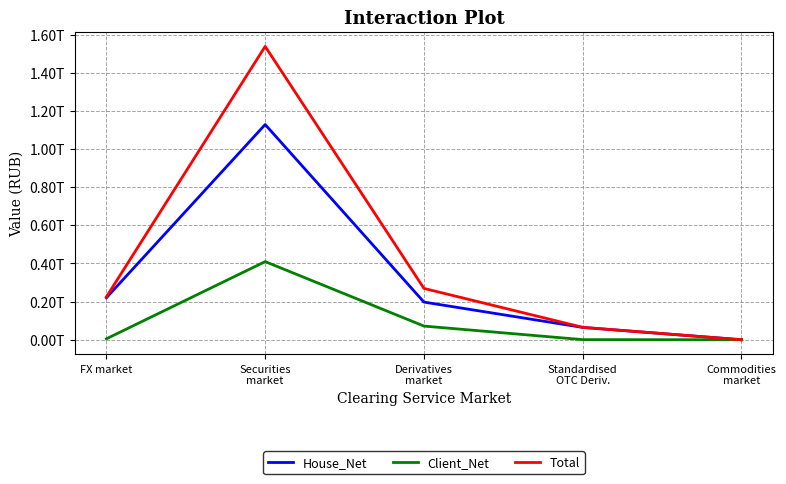

At which category is the sum across all series the highest?

Securities
market